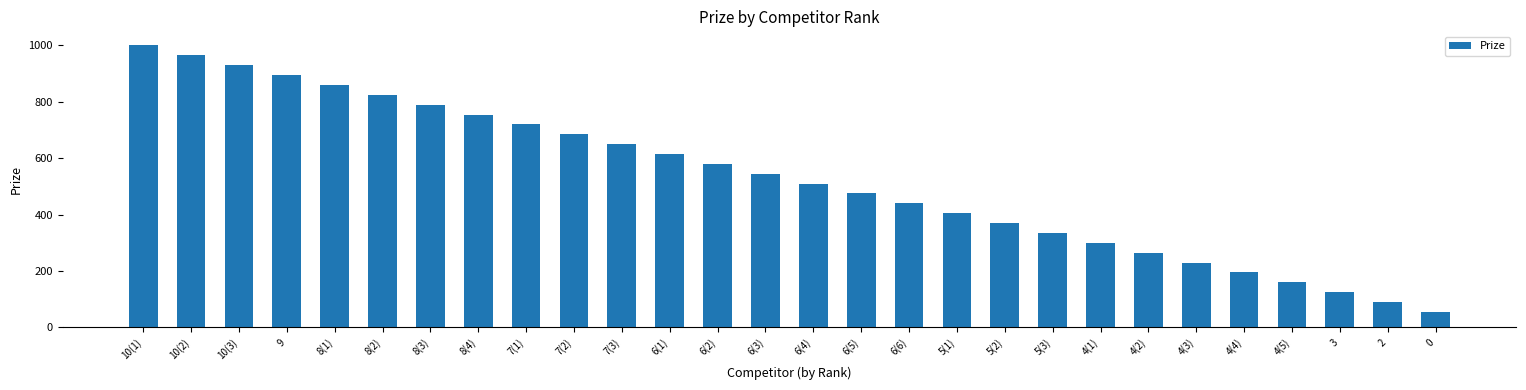

Is it true that the value at 0 is 22?

False